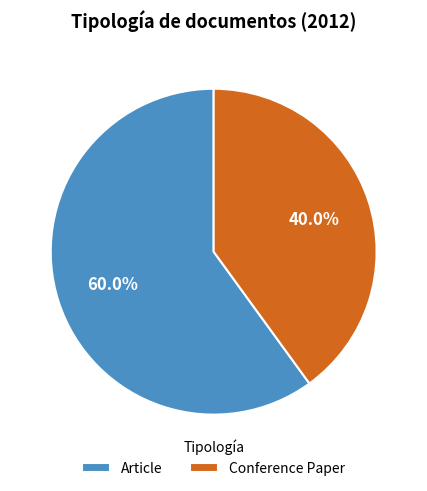

To the nearest percent, what is the combined percentage of Article and Conference Paper?

100%